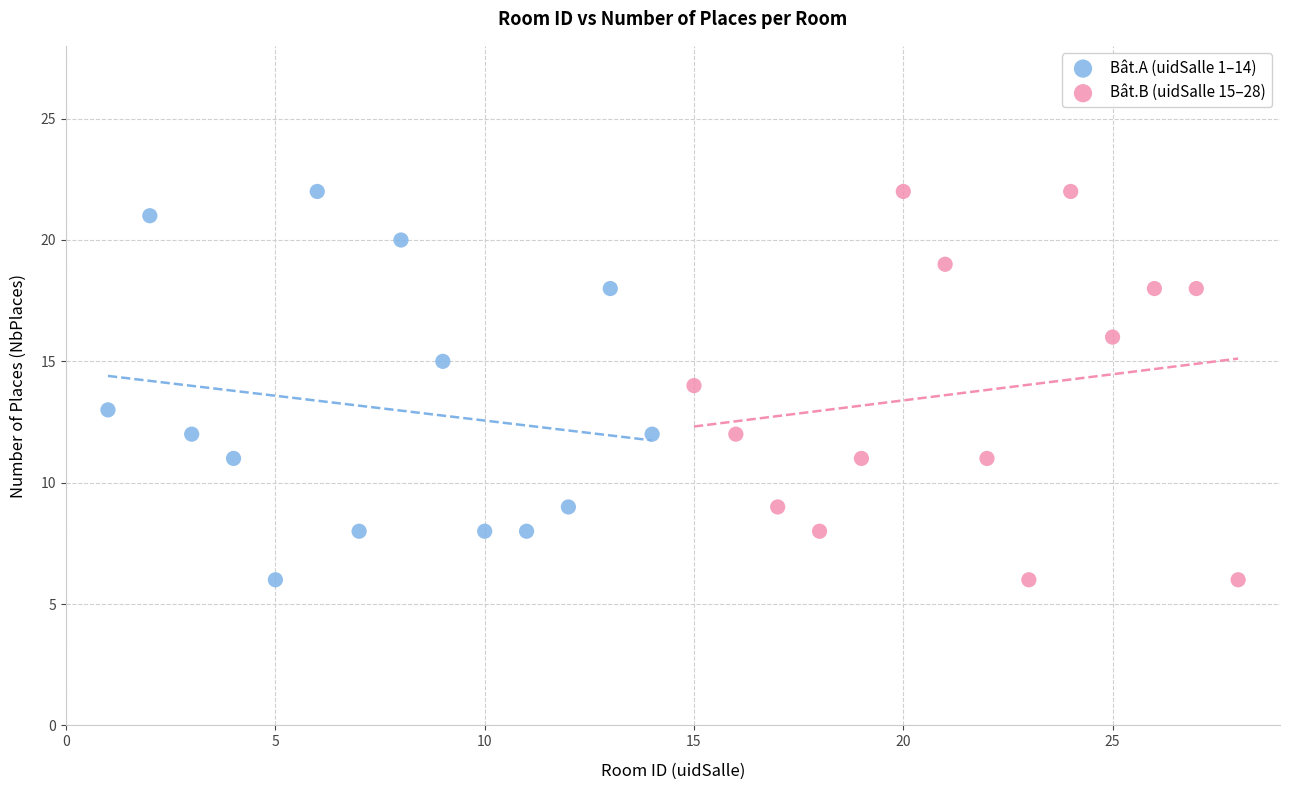

What are all the series names shown in the legend?

Bât.A (uidSalle 1–14), Bât.B (uidSalle 15–28)